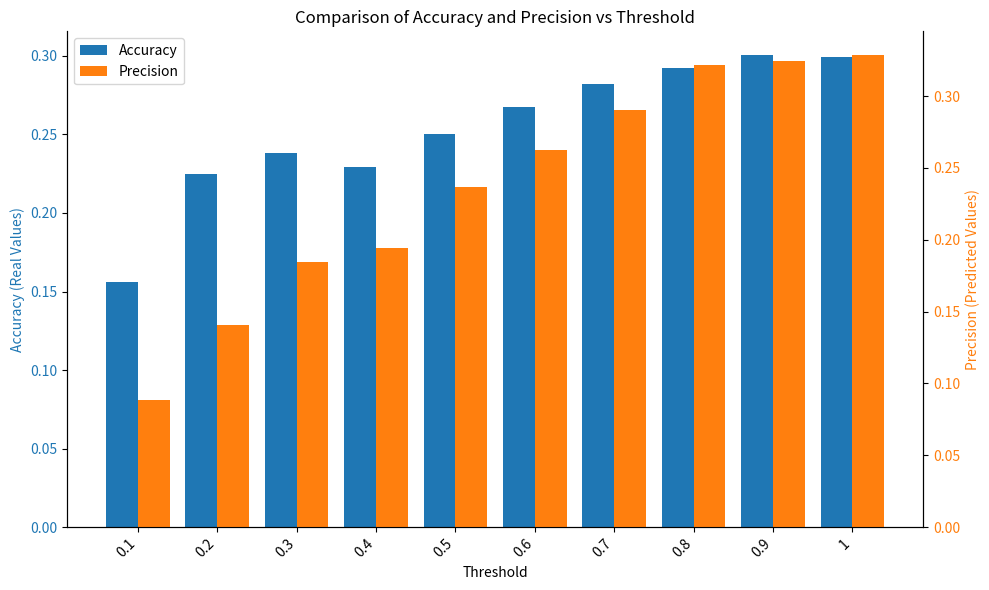

How many data points does each series have?

10